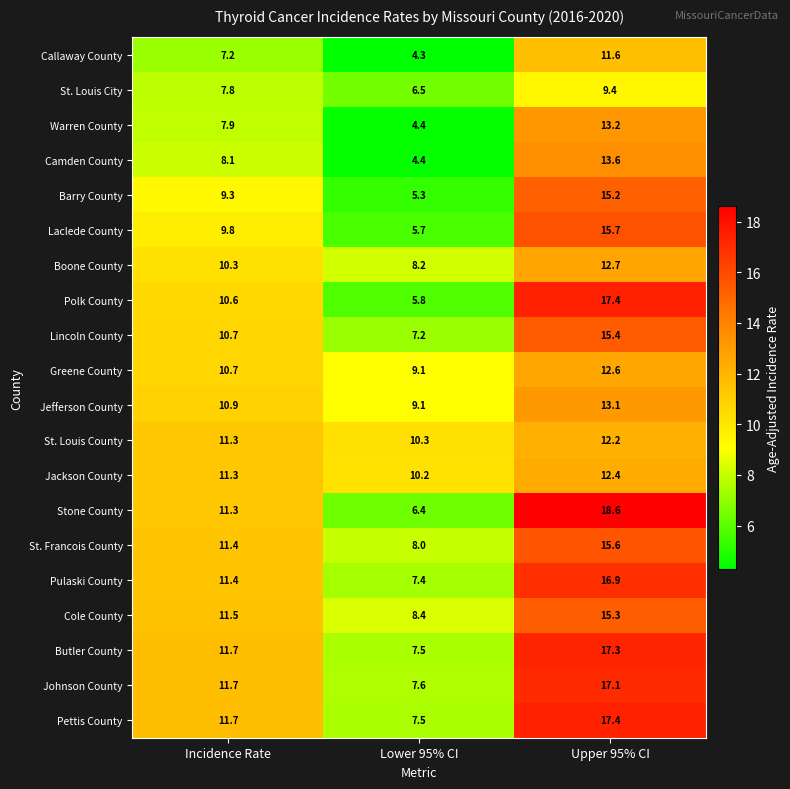

Count the number of categories in the chart.

3